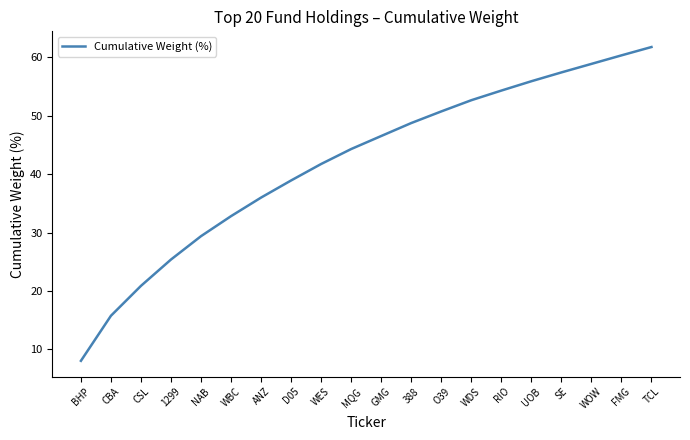

The value at UOB is 74.7. True or false?

False